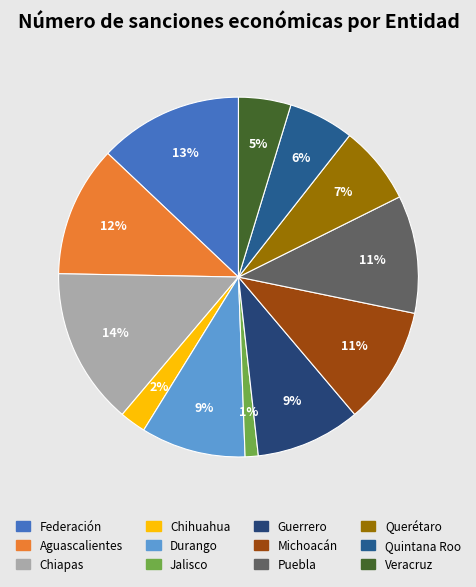

How many slices are in this pie chart?

12